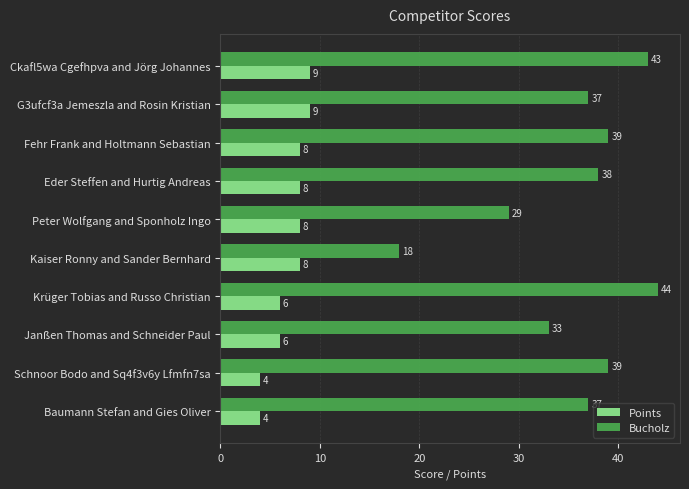

At which label is Bucholz closest to 31?

Peter Wolfgang and Sponholz Ingo